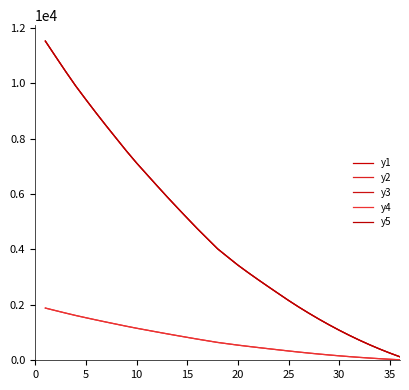

Reading left to right, extract all data points from this chart.

y1: 11519.4	10969.4	10425.4	9898.4	9410.0	8931.4	8464.8	8009.1	7554.5	7121.8	6714.4	6308.3	5907.0	5515.3	5130.9	4748.9	4385.1	4022.5	3727.5	3435.0	3167.8	2909.2	2656.5	2407.5	2159.7	1924.0	1700.0	1485.0	1280.0	1085.0	900.0	725.0	560.0	405.0	260.0	125.0
y2: 1884.6	1793.6	1703.6	1616.4	1535.6	1456.4	1379.2	1303.8	1228.6	1157.0	1089.6	1022.4	956.0	891.2	827.6	764.4	704.2	644.2	595.4	547.0	502.8	460.0	418.2	377.0	336.0	297.0	260.0	225.0	192.0	161.0	132.0	105.0	80.0	57.0	36.0	17.0
y3: 11519.4	10969.4	10425.4	9898.4	9410.0	8931.4	8464.8	8009.1	7554.5	7121.8	6714.4	6308.3	5907.0	5515.3	5130.9	4748.9	4385.1	4022.5	3727.5	3435.0	3167.8	2909.2	2656.5	2407.5	2159.7	1924.0	1700.0	1485.0	1280.0	1085.0	900.0	725.0	560.0	405.0	260.0	125.0
y4: 1884.6	1793.6	1703.6	1616.4	1535.6	1456.4	1379.2	1303.8	1228.6	1157.0	1089.6	1022.4	956.0	891.2	827.6	764.4	704.2	644.2	595.4	547.0	502.8	460.0	418.2	377.0	336.0	297.0	260.0	225.0	192.0	161.0	132.0	105.0	80.0	57.0	36.0	17.0
y5: 11519.4	10969.4	10425.4	9898.4	9410.0	8931.4	8464.8	8009.1	7554.5	7121.8	6714.4	6308.3	5907.0	5515.3	5130.9	4748.9	4385.1	4022.5	3727.5	3435.0	3167.8	2909.2	2656.5	2407.5	2159.7	1924.0	1700.0	1485.0	1280.0	1085.0	900.0	725.0	560.0	405.0	260.0	125.0